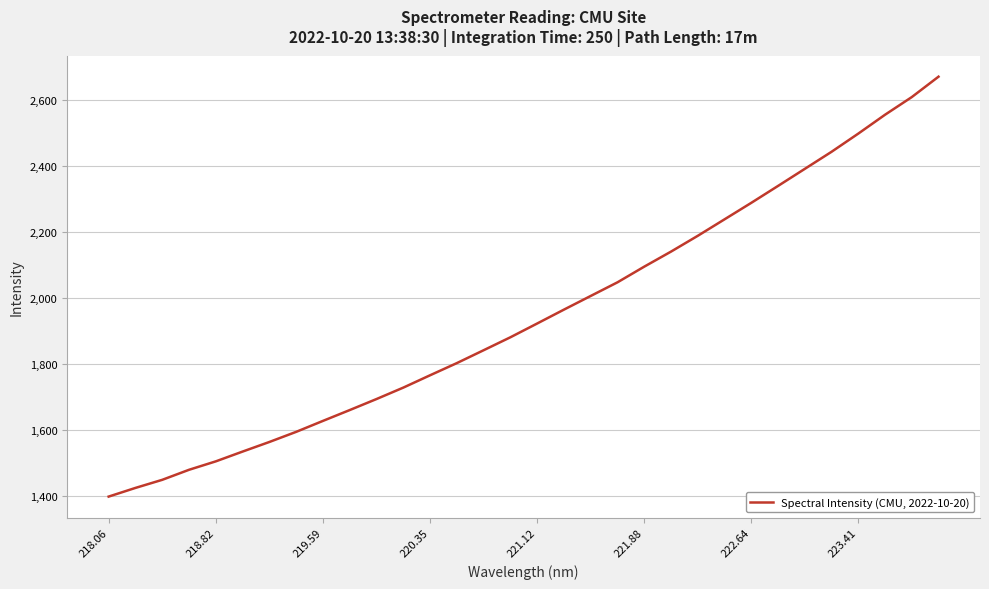

What is the minimum value shown in the chart?

1397.7